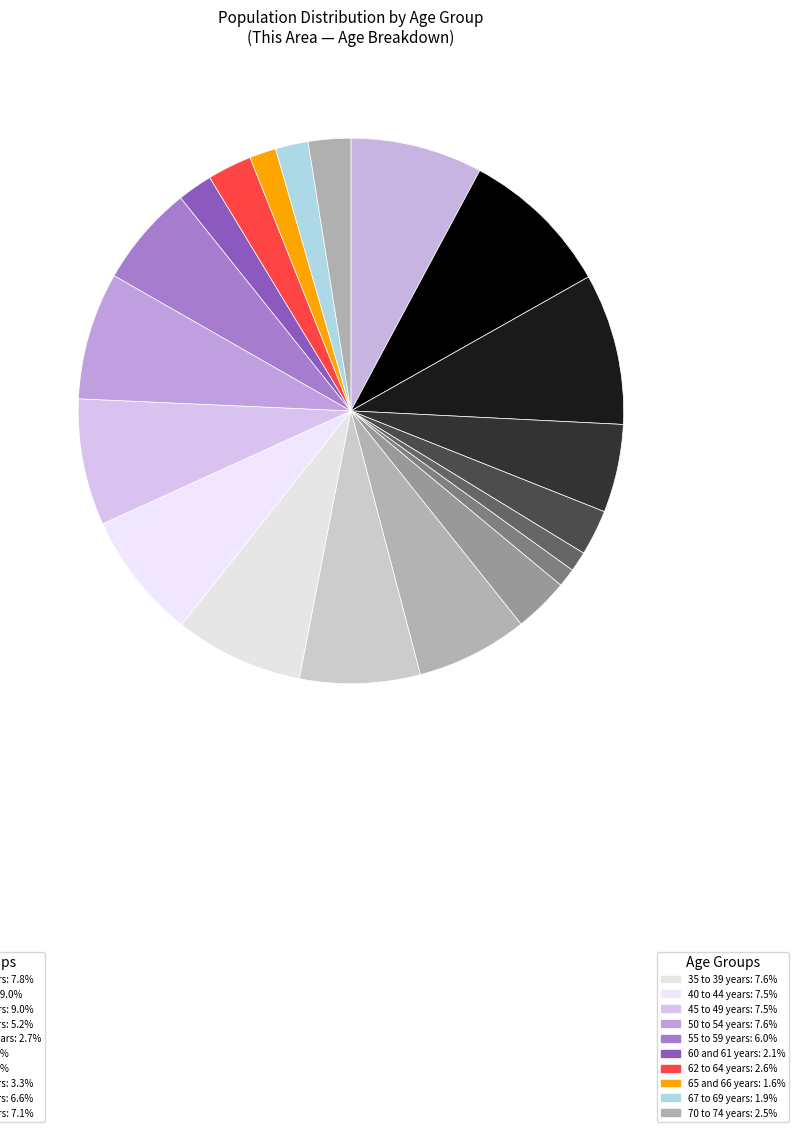

Count the number of slices in the pie.

20